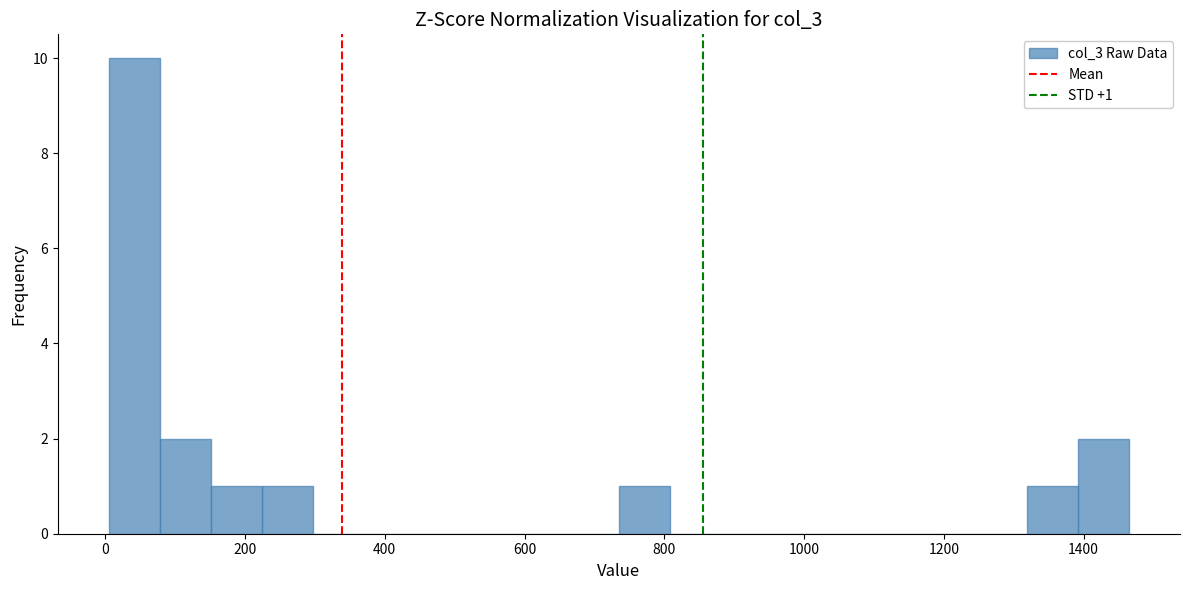

Around what value on the x-axis is the tallest bar? Give the approximate position of its centre, as read against the axis.

40